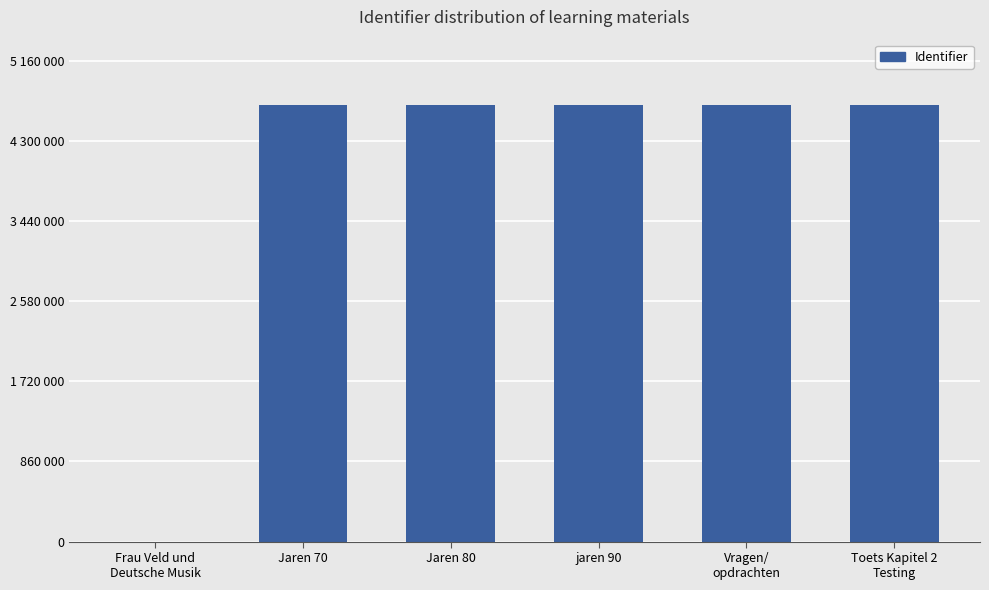

At which category does the chart reach its peak across all series?

Toets Kapitel 2
Testing